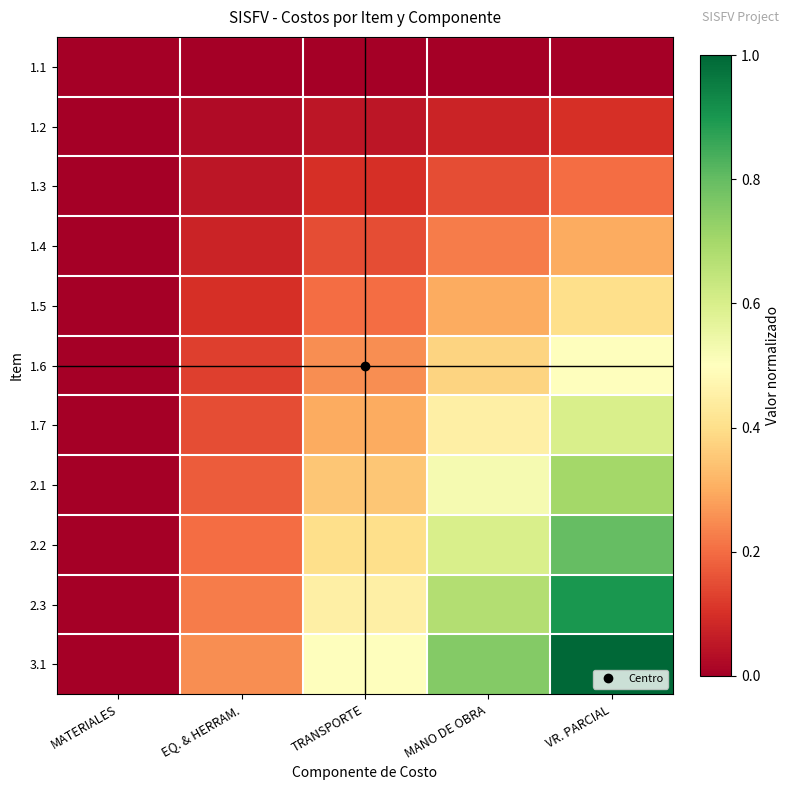

What is the spread (max minus min) of values at TRANSPORTE?

0.5